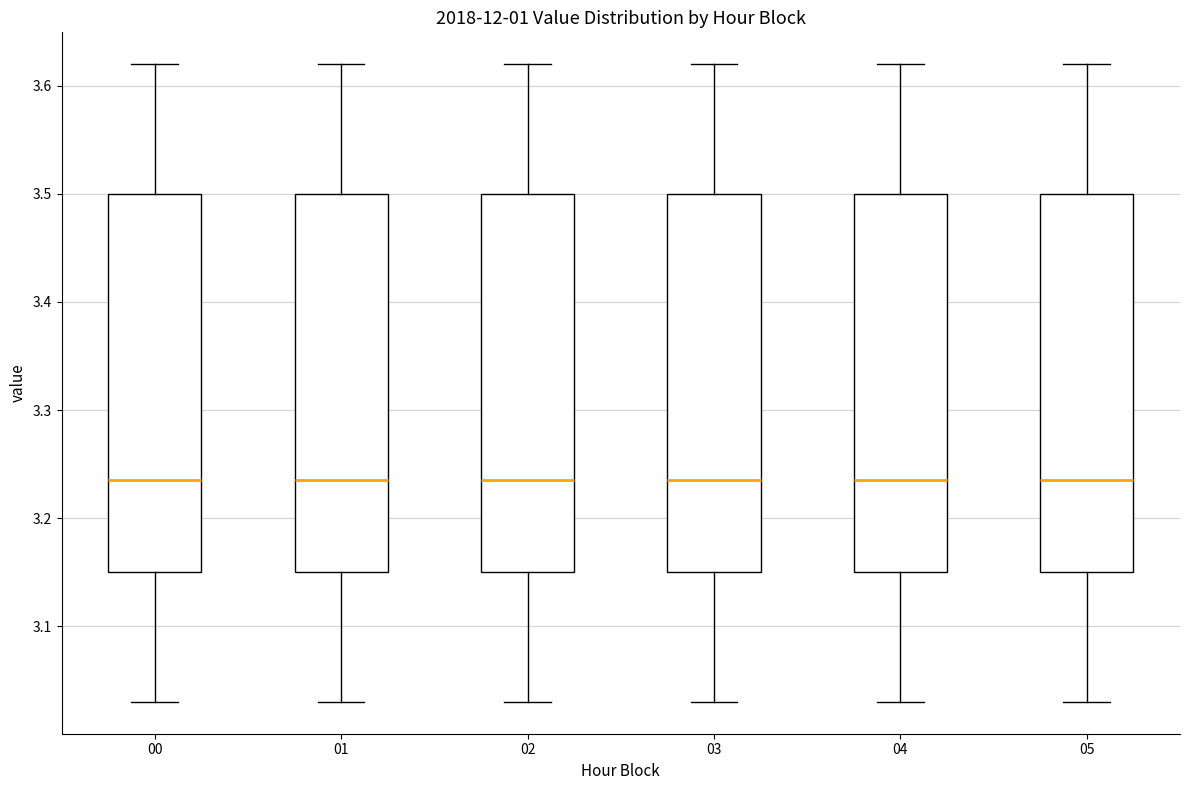

Reading left to right, read every box against the y-axis: the position of its median line, the range the box covers, and the ends of its whiskers. The values are not printed on the chart, so give them approximately, as read against the axis.

00: median 3.24, box 3.15 to 3.50, whiskers 3.03 to 3.62
01: median 3.24, box 3.15 to 3.50, whiskers 3.03 to 3.62
02: median 3.24, box 3.15 to 3.50, whiskers 3.03 to 3.62
03: median 3.24, box 3.15 to 3.50, whiskers 3.03 to 3.62
04: median 3.24, box 3.15 to 3.50, whiskers 3.03 to 3.62
05: median 3.24, box 3.15 to 3.50, whiskers 3.03 to 3.62